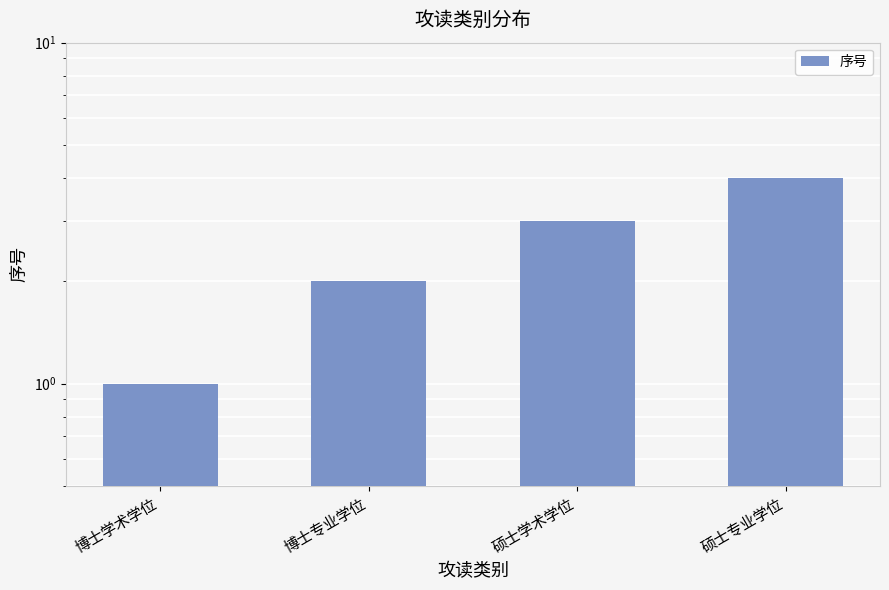

What is the ratio of the value at 博士学术学位 to the value at 硕士专业学位?

0.2